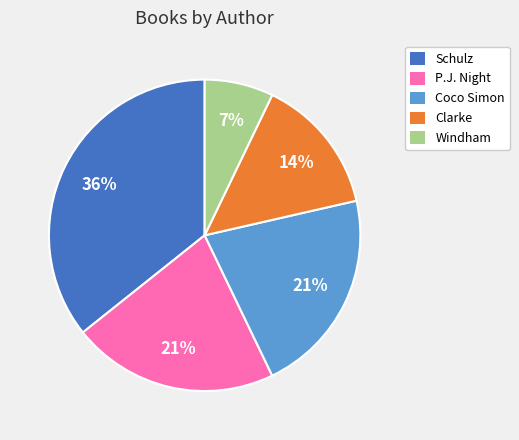

Is there any slice that represents more than half of the pie?

No